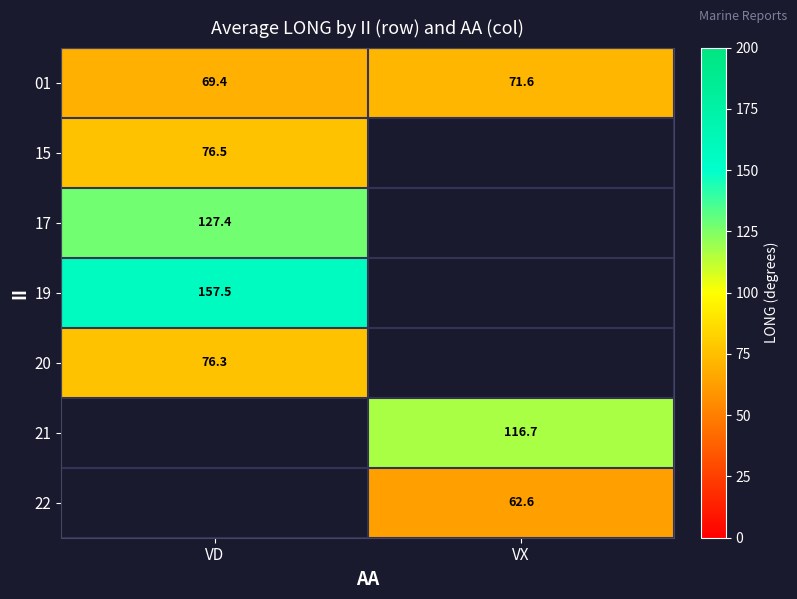

Is it true that 20 equals 136.6 at VD?

False